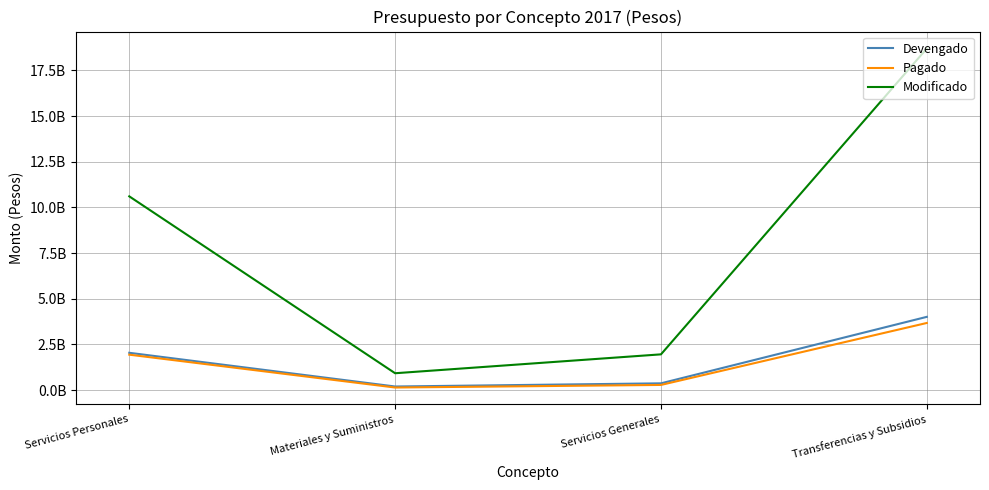

Rank the series at Transferencias y Subsidios from highest to lowest value.

Modificado, Devengado, Pagado